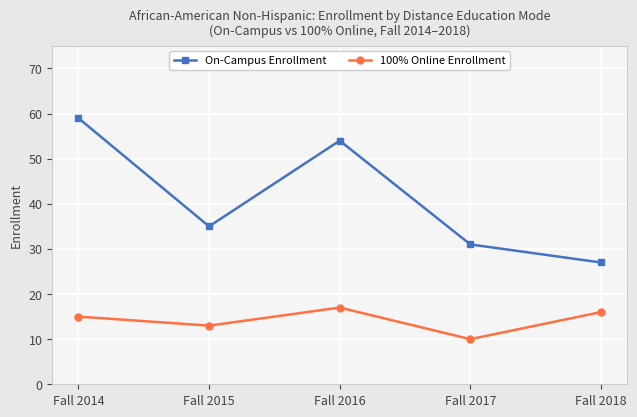

Is this an area chart (filled region under the line)?

No